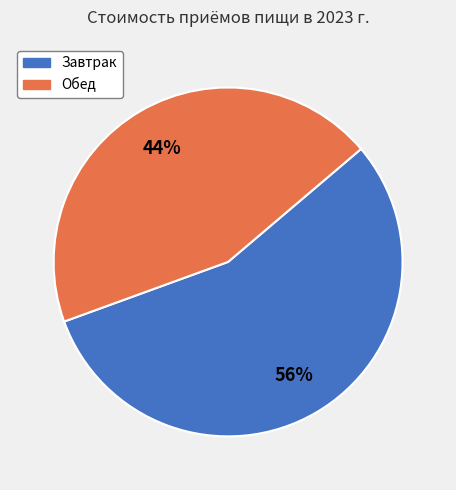

Do Обед and Завтрак together represent more than half of the pie?

Yes